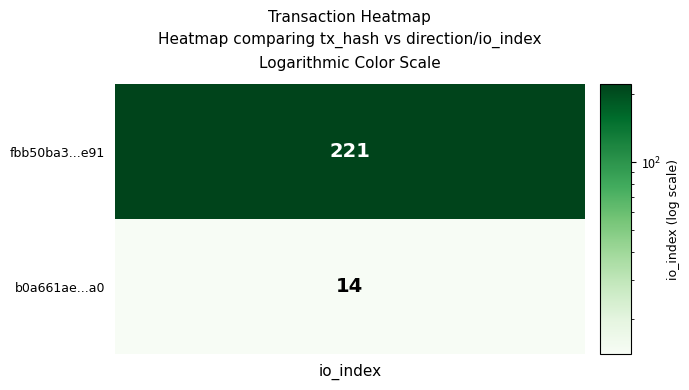

The fbb50ba3df7059fcdb787a704927fa5f6923e91 series shows -1 at 0. True or false?

False